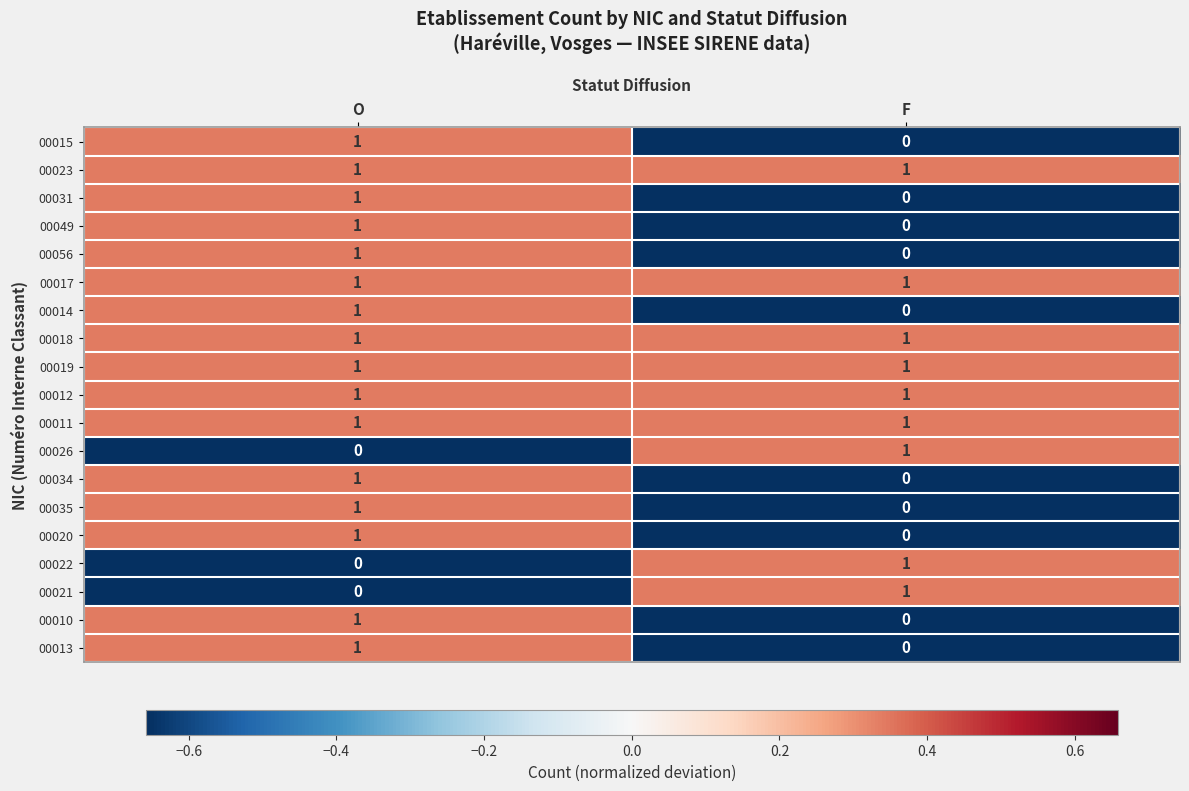

At which label is 00031 closest to 0?

F